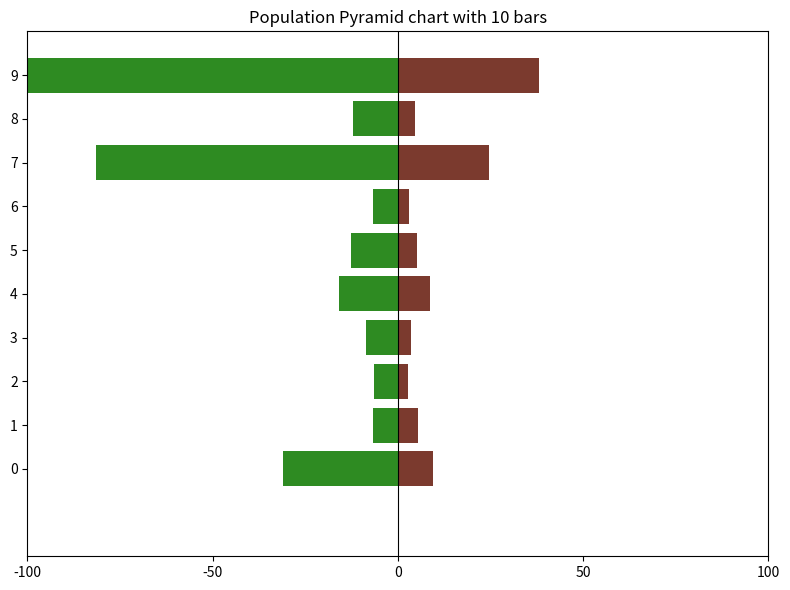

What is the difference between the second highest and second lowest values in the Viviendas Total series?

21.4